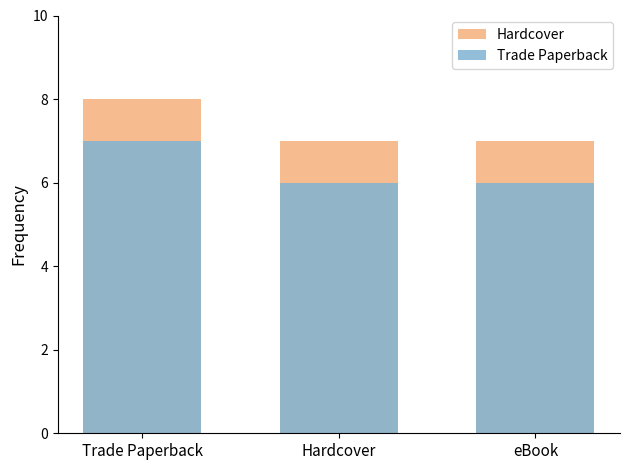

At how many categories does at least one series exceed 6?

3